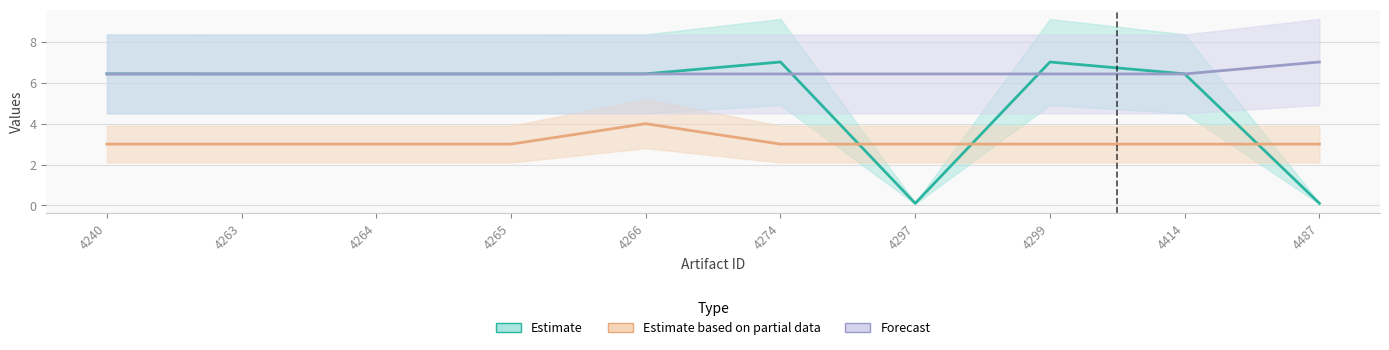

Read the submitter_id value at 4264.

6.4